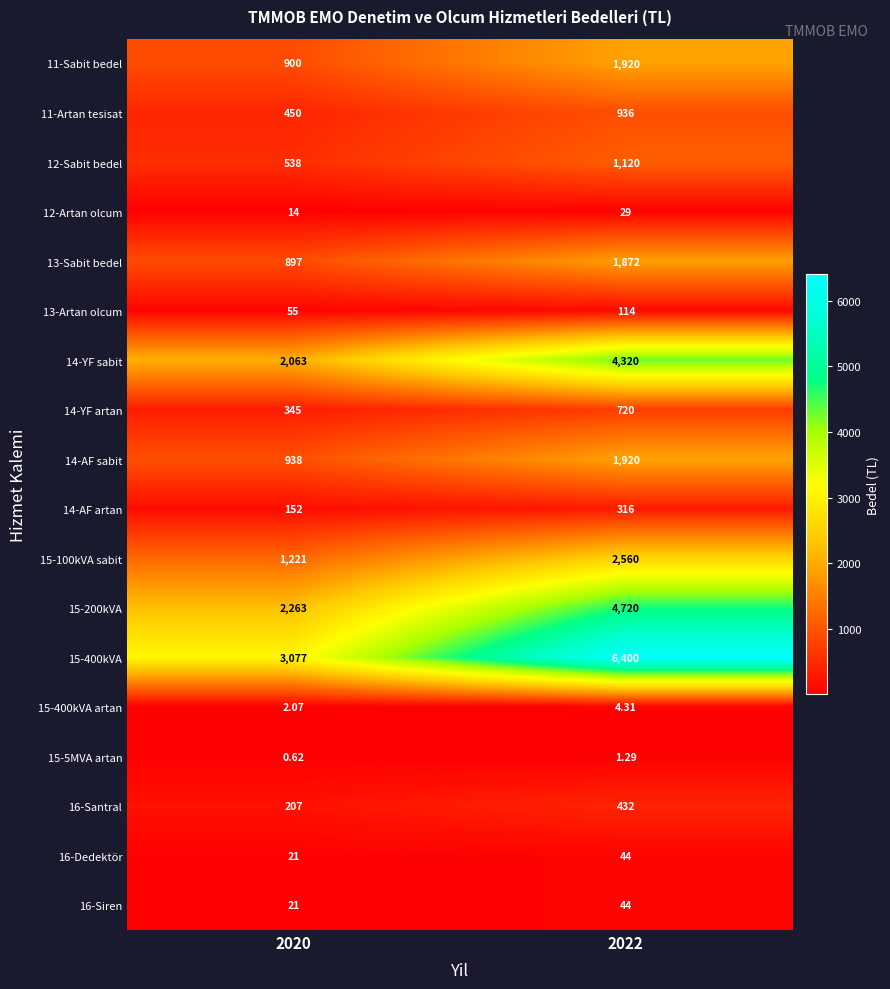

Is the value of 14-YF artan at 2022 greater than the value of 15-400kVA at 2022?

No